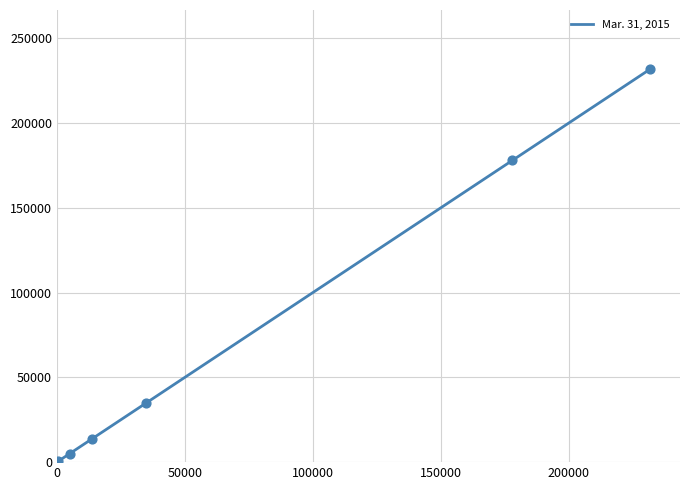

What is the maximum value shown in the chart?

231932